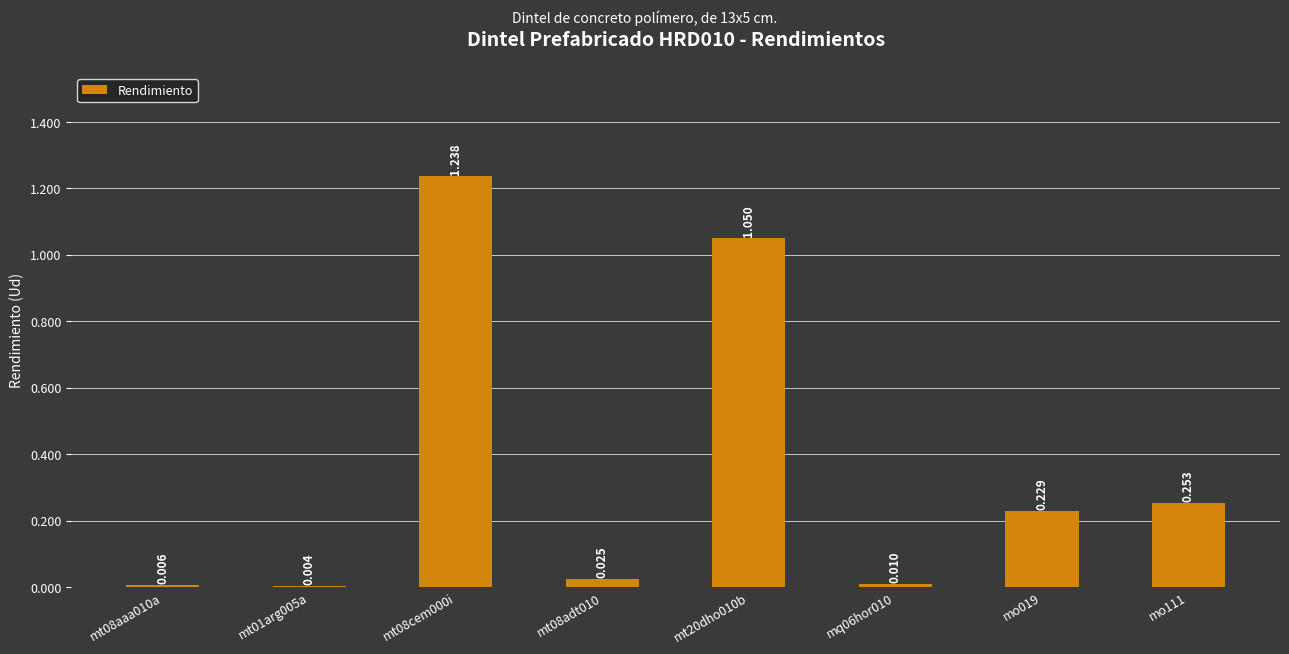

What position from the right is mo019?

2